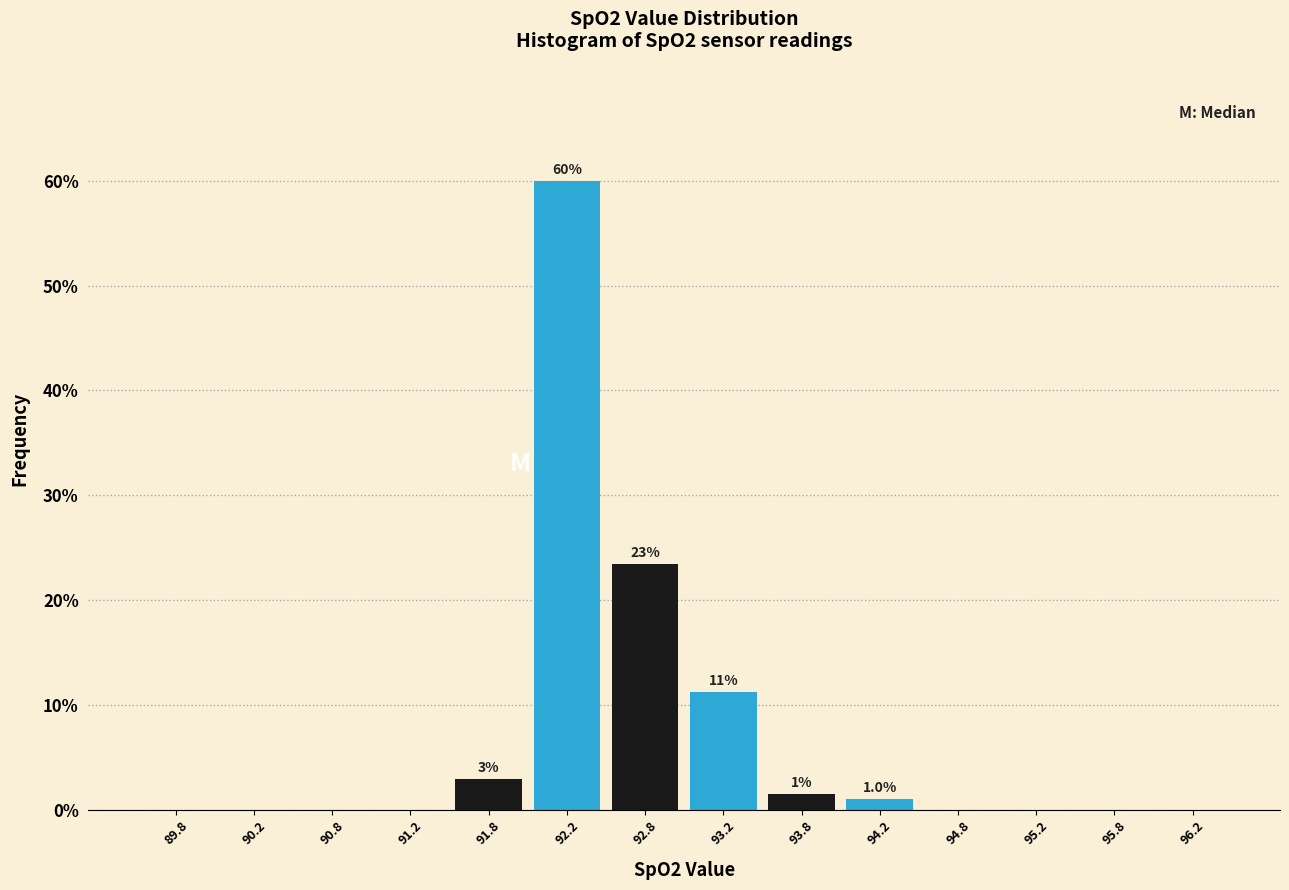

Over which range of the x-axis is the bar tallest?

92.0 to 92.5